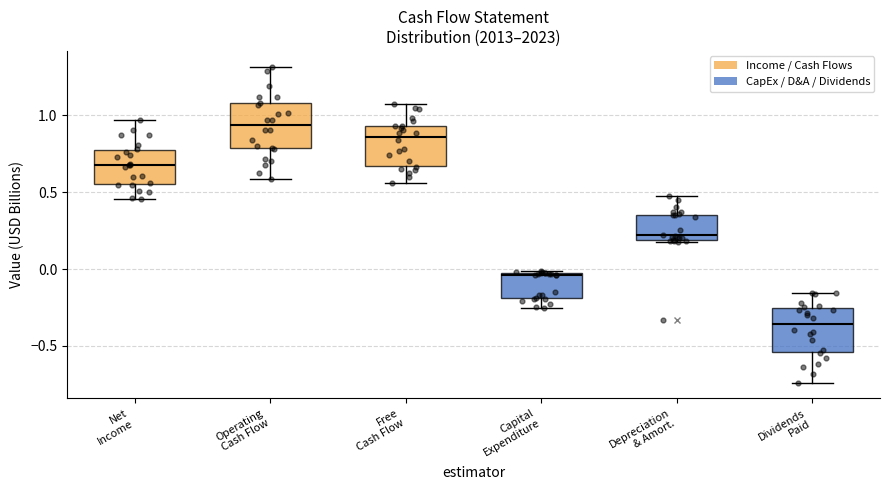

Where is the lower edge of the box for Dividends Paid on the y-axis? The values are not printed on the chart, so give them approximately, as read against the axis.

-0.55